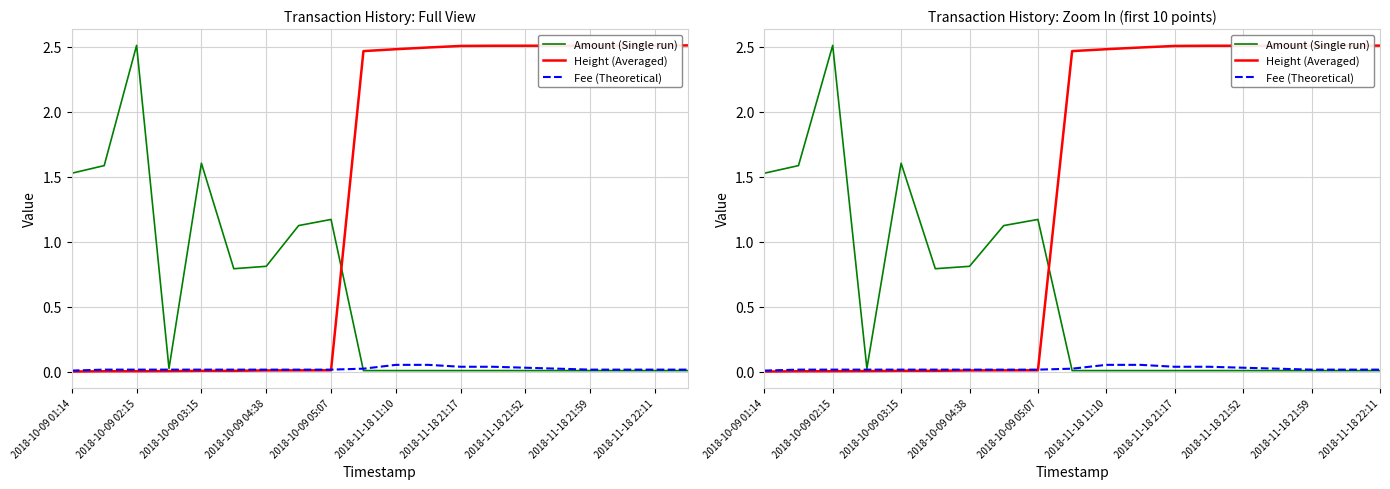

List the series in order of their peak value, highest first.

Amount (Single run), Height (Averaged), Fee (Theoretical)